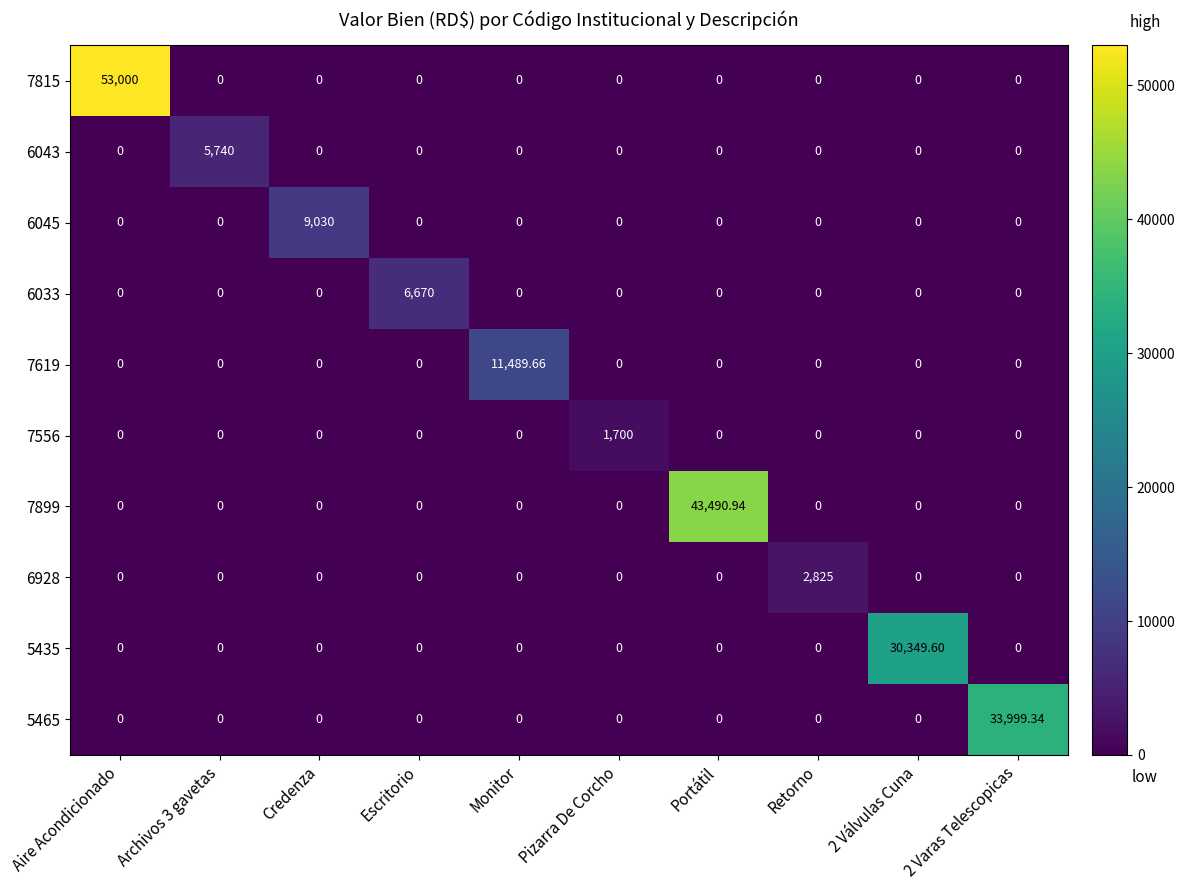

At which category is the sum across all series the highest?

Aire Acondicionado